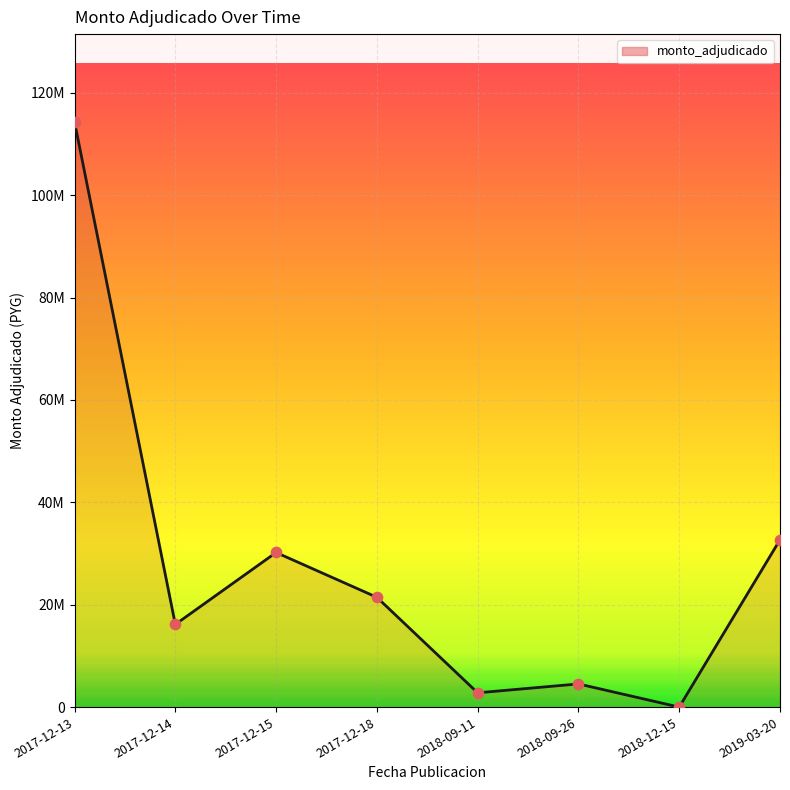

Approximately how many times larger is the value at 2019-03-20 compared to 2018-09-11?

11.7